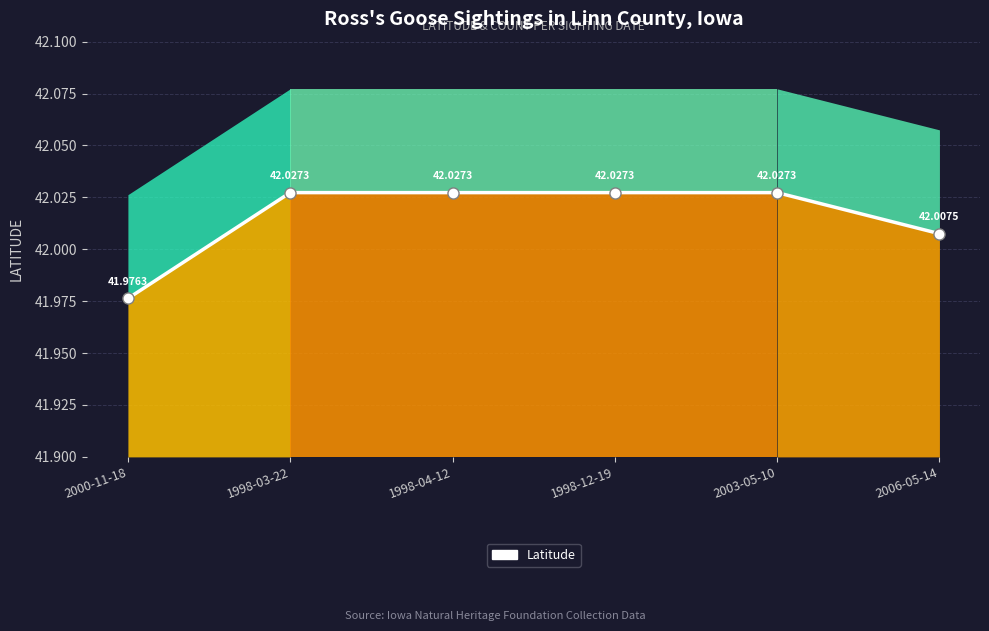

Rank the categories by value from highest to lowest.

1998-03-22, 1998-04-12, 1998-12-19, 2003-05-10, 2006-05-14, 2000-11-18